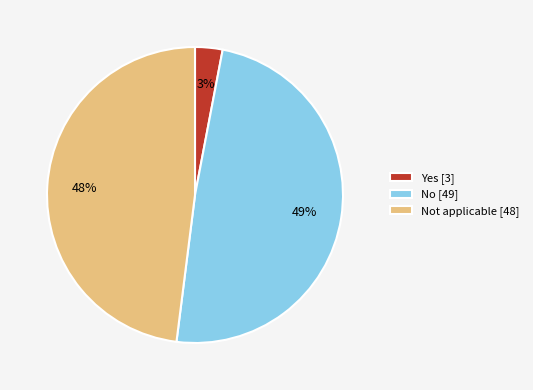

What is the ratio of the value at No [49] to the value at Yes [3]?

16.3